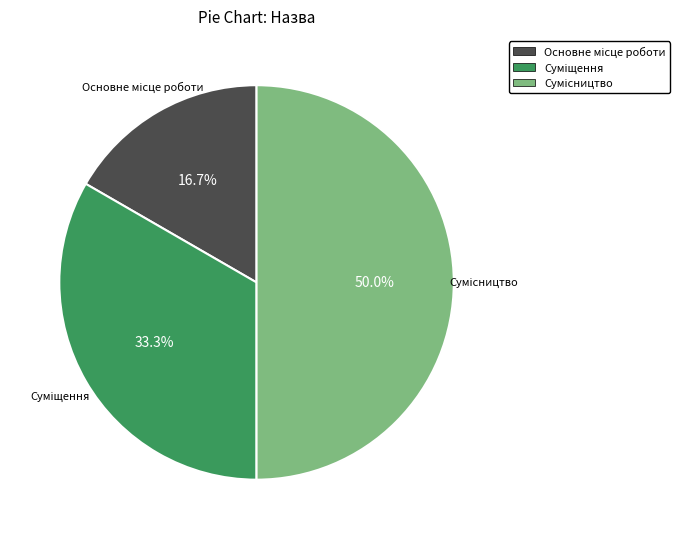

Does Основне місце роботи represent more than half of the total?

No